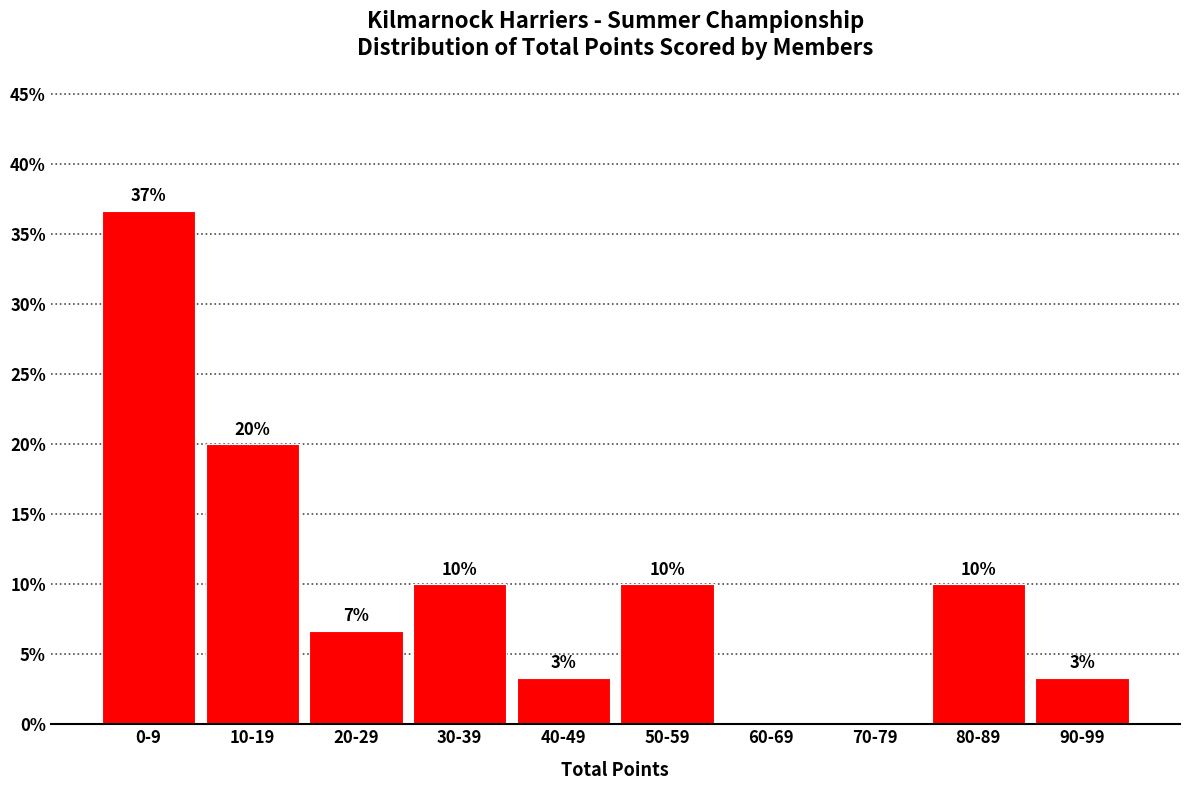

What is the sum of all values?

100.0